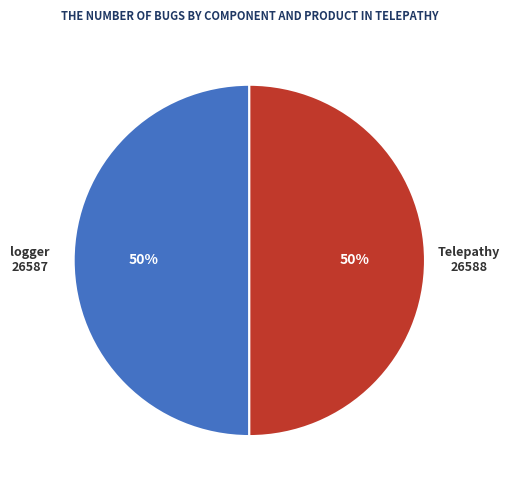

To the nearest percent, what is the average slice percentage?

50%